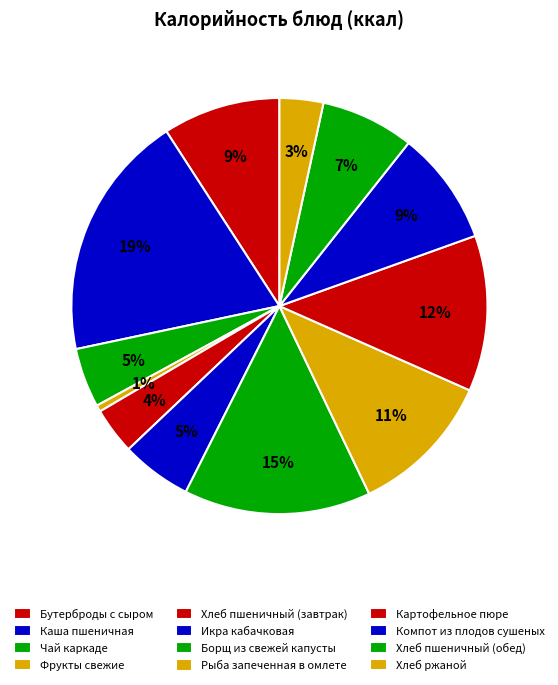

How many slices are in this pie chart?

12